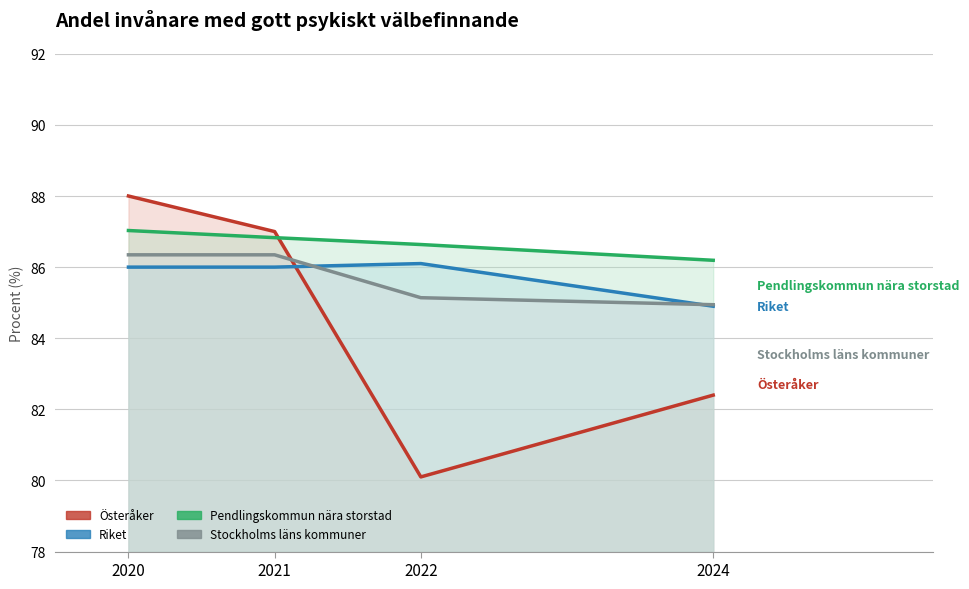

Reading left to right, extract all data points from this chart.

Österåker: 88.0	87.0	80.1	82.4
Riket: 86.0	86.0	86.1	84.9
Pendlingskommun nära storstad: 87.0	86.8	86.6	86.2
Stockholms läns kommuner: 86.3	86.3	85.1	84.9